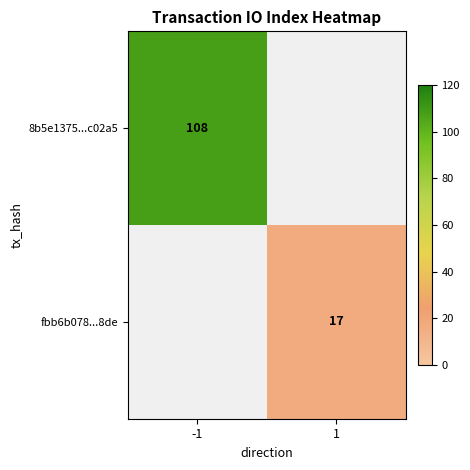

True or false: fbb6b078...8de has a value of 6 at 1.

False